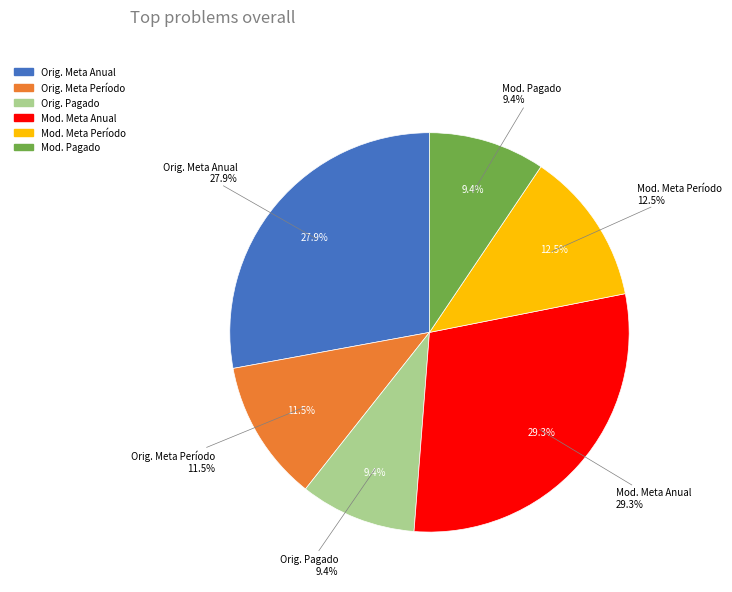

Is the sum of Presupuesto Modificado - Meta al Período and Presupuesto Original - Meta al Período greater than half?

No